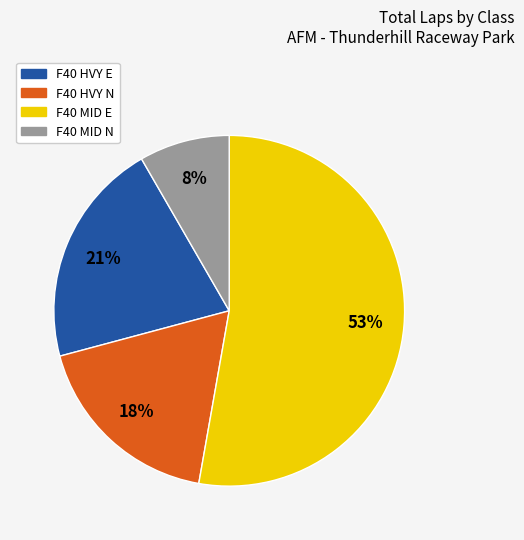

To the nearest percent, what is the average slice percentage?

25%